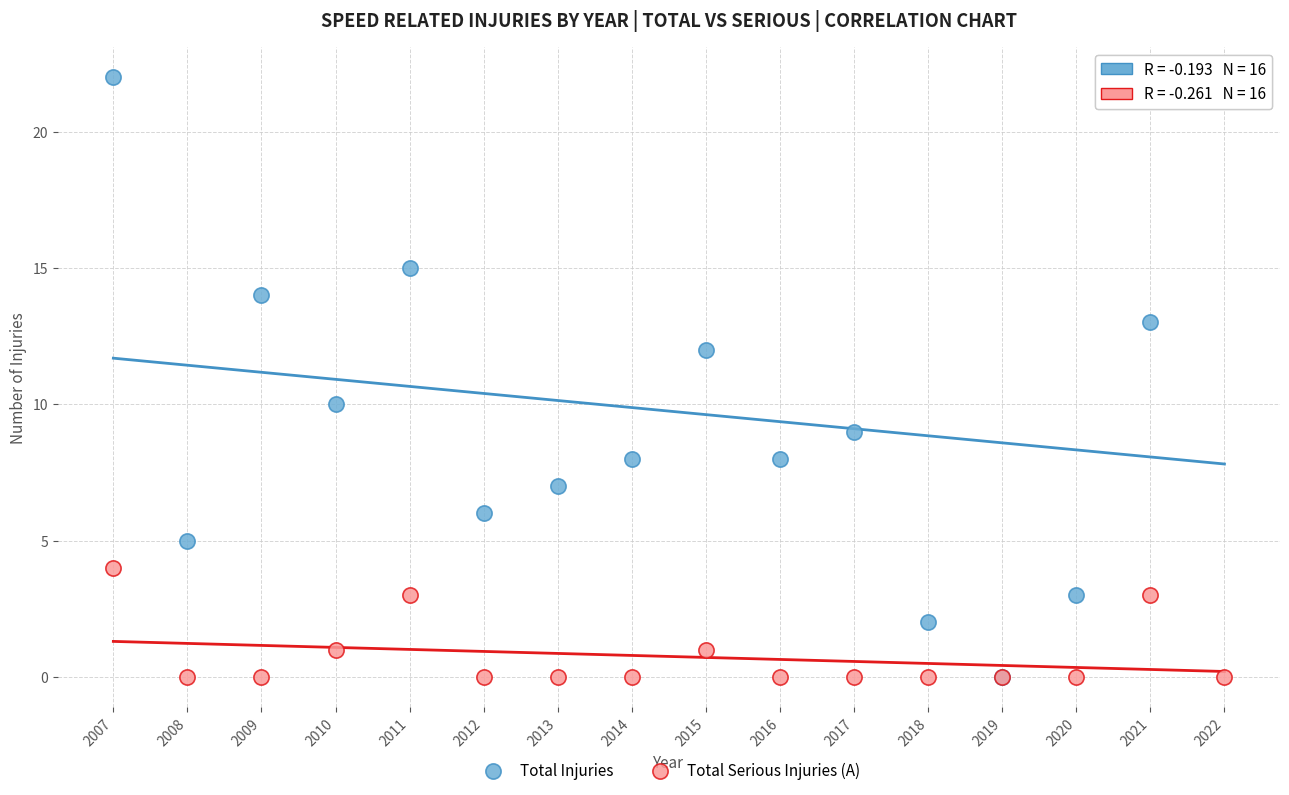

What are all the series names shown in the legend?

Total Injuries, Total Serious Injuries (A)